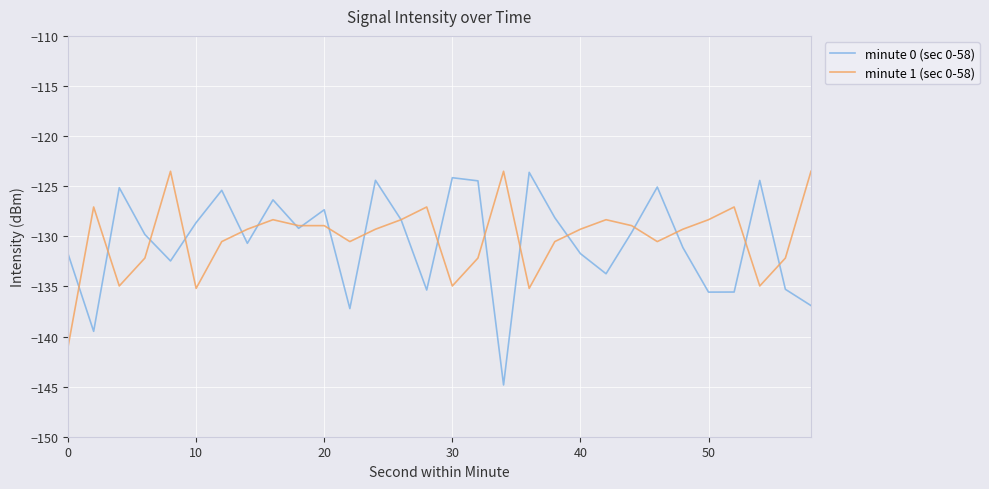

How many lines are shown in the chart?

2